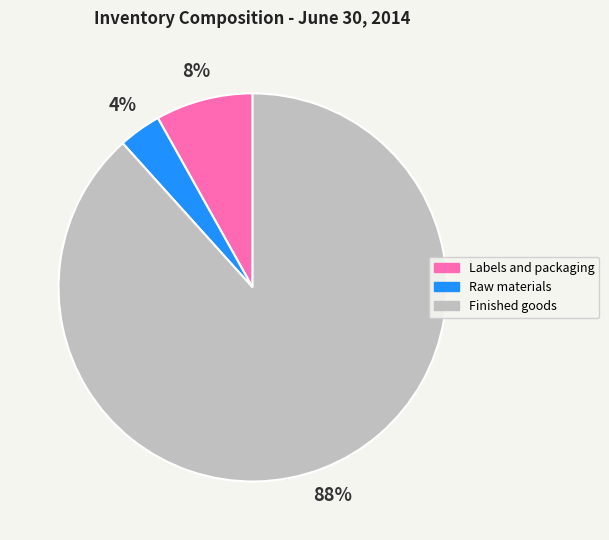

What percentage is the Finished goods slice, to the nearest percent?

88%